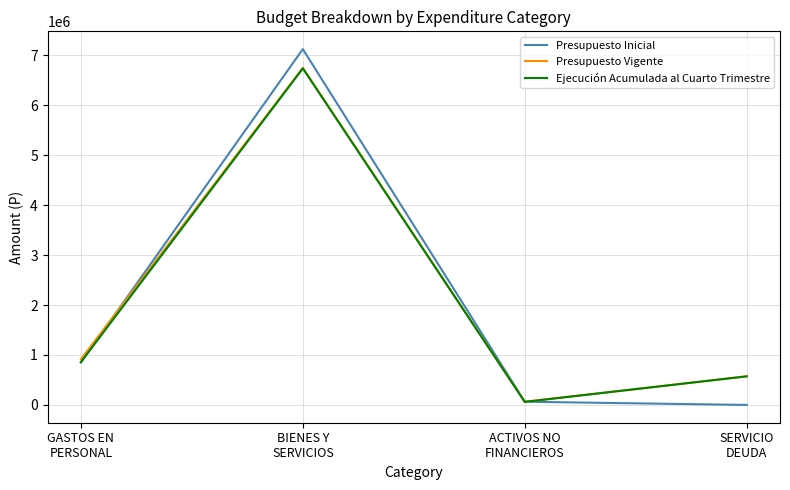

Reading left to right, extract all data points from this chart.

Presupuesto Inicial: 849684	7122838	64061	10
Presupuesto Vigente: 915102	6746838	64061	572420
Ejecución Acumulada al Cuarto Trimestre: 856559	6737776	61112	572420